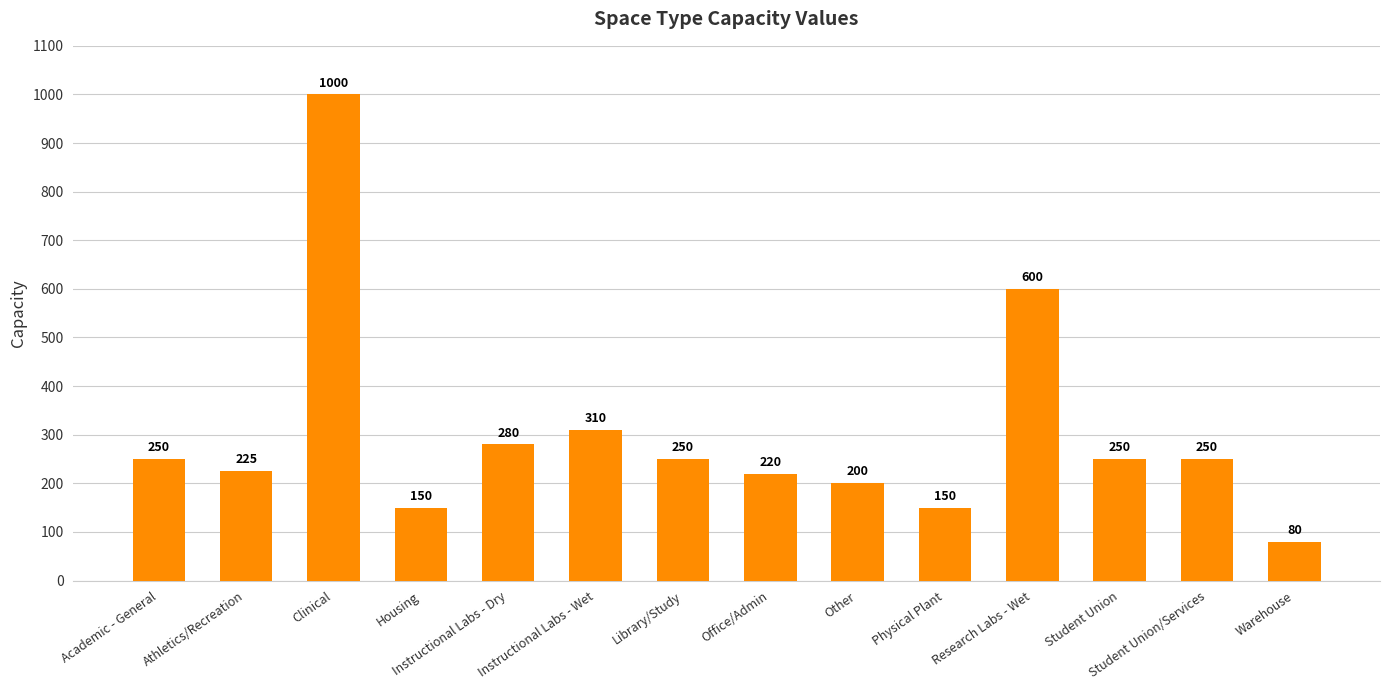

What is the ratio of the value at Research Labs - Wet to the value at Warehouse?

7.5